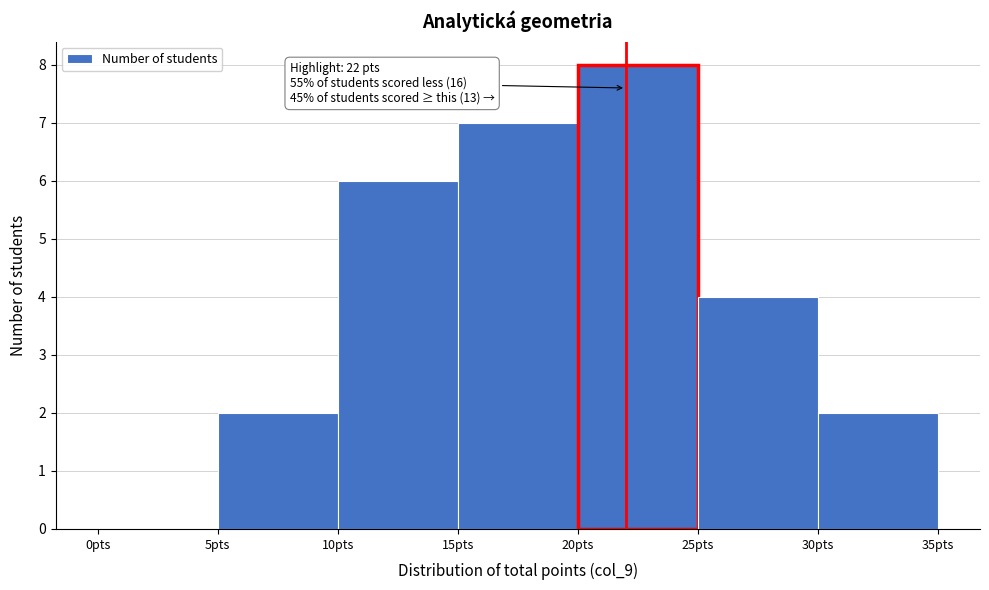

Which range on the x-axis has the tallest bar?

20 to 25